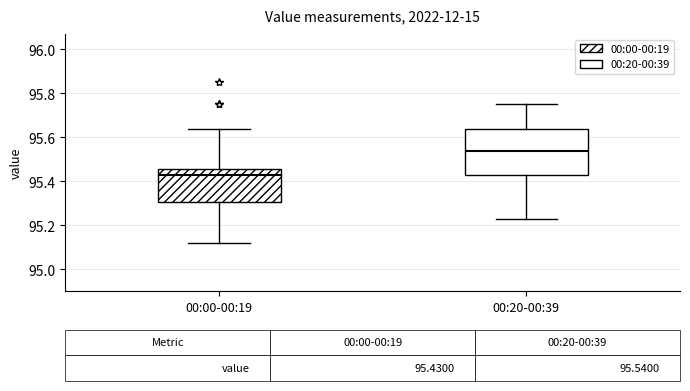

Which box has the lowest median line?

00:00-00:19